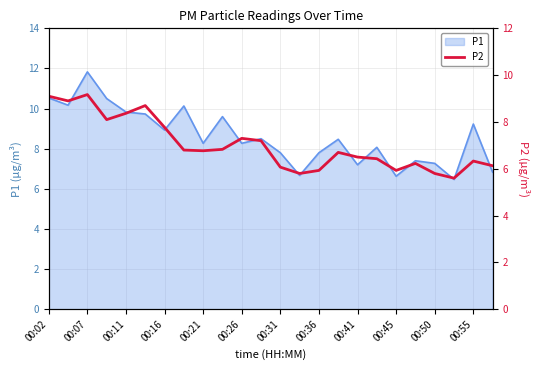

The value of P1 at 00:02 is 10.5. True or false?

True